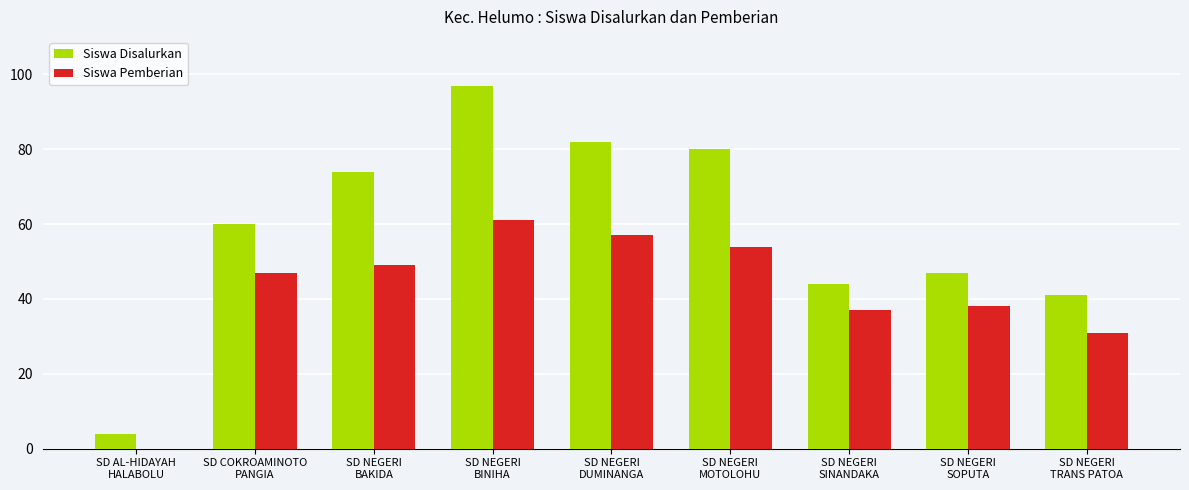

Which series has the largest total across all categories?

Siswa Disalurkan